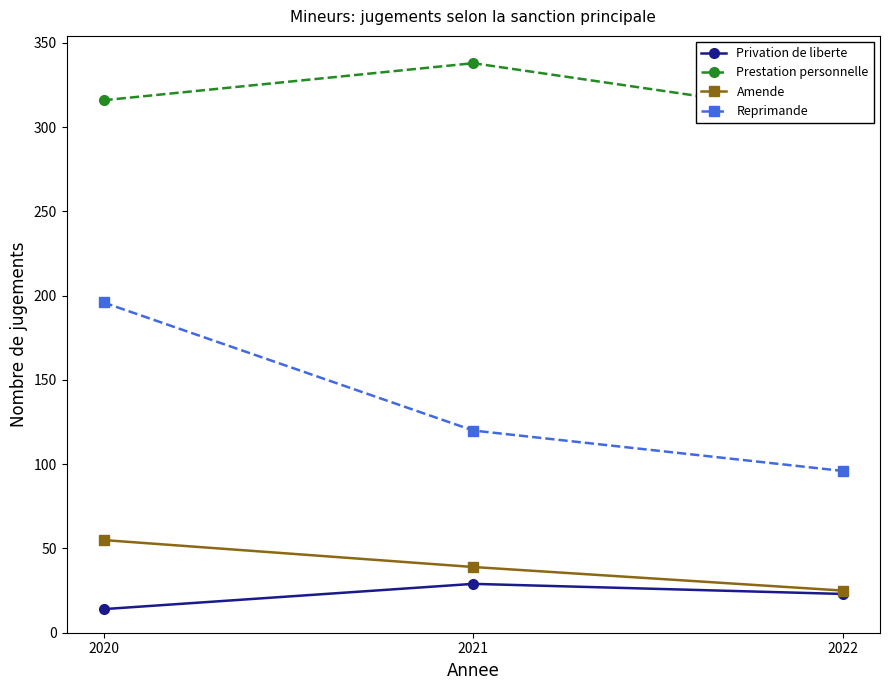

What is the difference between the maximum and minimum values in the Prestation personnelle series?

32